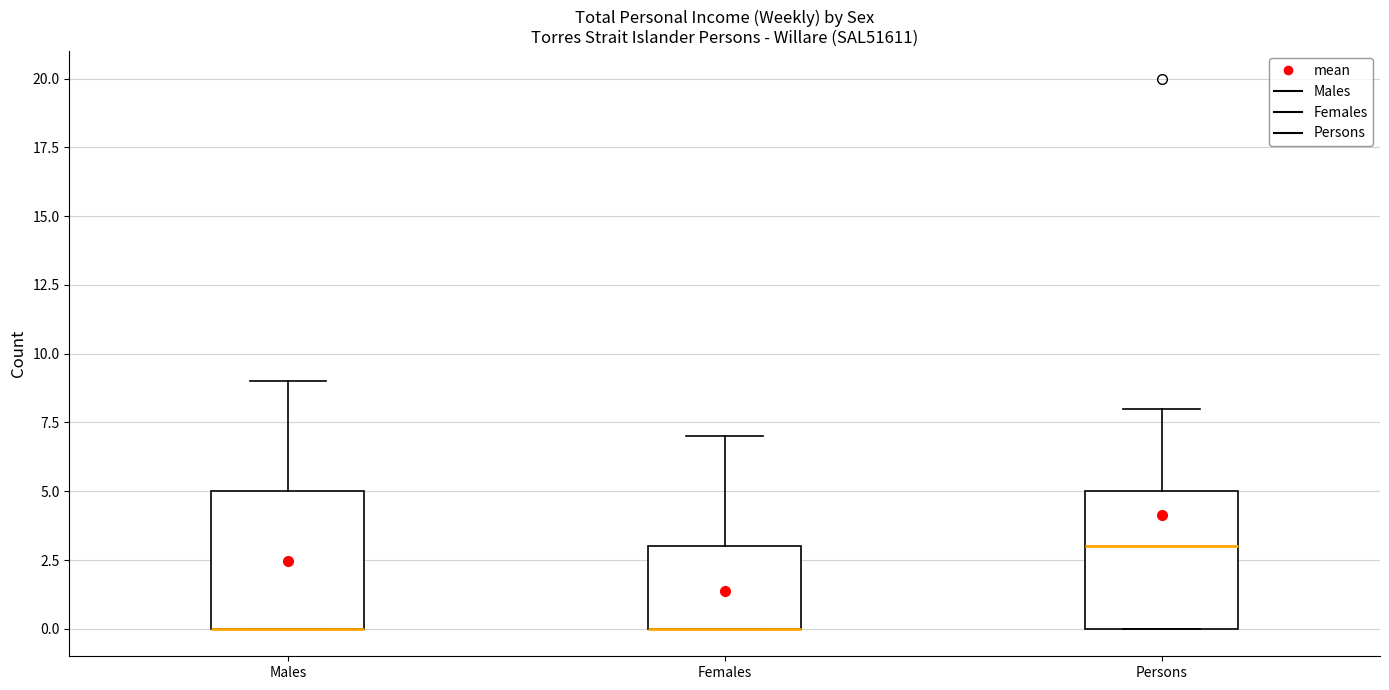

Where is the lower edge of the box for Persons on the y-axis? The values are not printed on the chart, so give them approximately, as read against the axis.

0